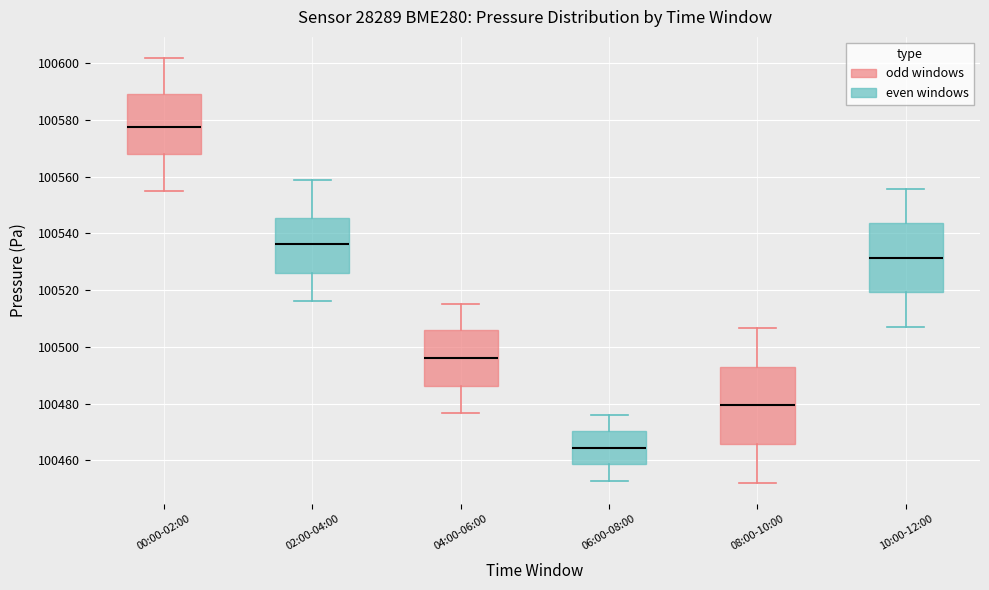

Comparing the boxes themselves (not the whiskers), which one is the tallest?

08:00-10:00